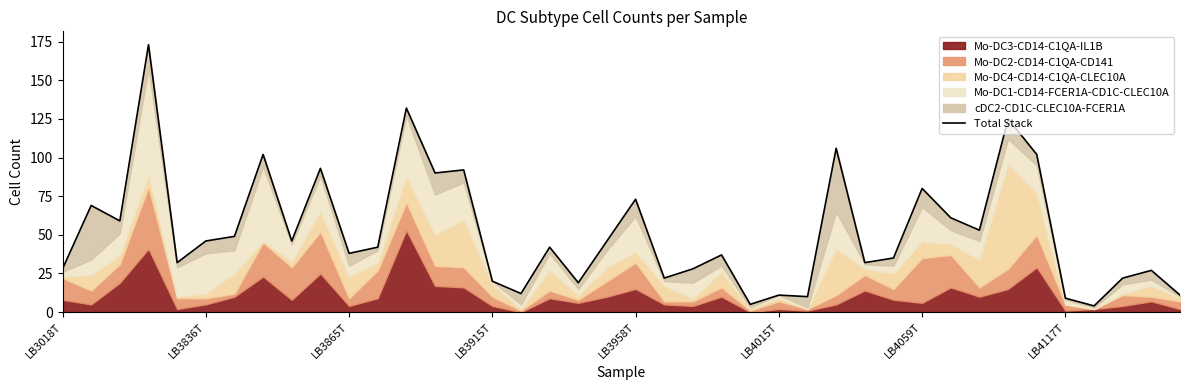

What is the sum of all values?

2083